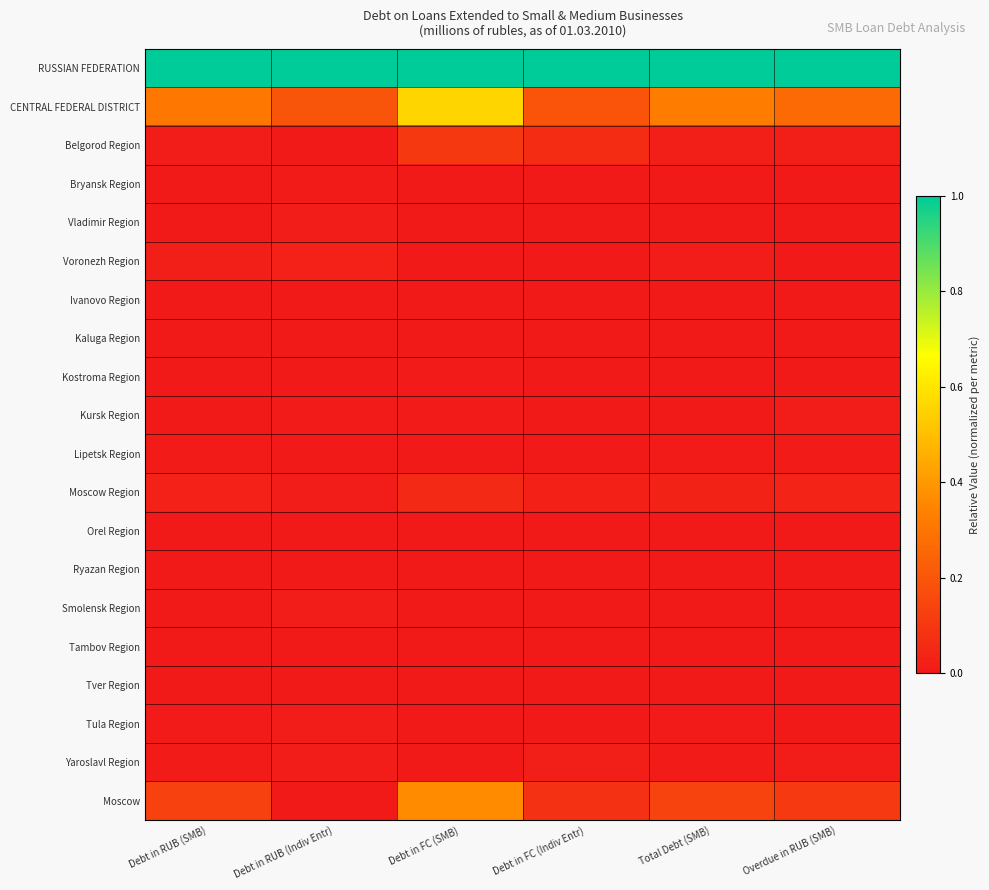

Reading left to right, what are all the values shown in this chart?

RUSSIAN FEDERATION: Debt in RUB (SMB)=1.0	Debt in RUB (Indiv Entr)=1.0	Debt in FC (SMB)=1.0	Debt in FC (Indiv Entr)=1.0	Total Debt (SMB)=1.0	Overdue in RUB (SMB)=1.0
CENTRAL FEDERAL DISTRICT: Debt in RUB (SMB)=0.3	Debt in RUB (Indiv Entr)=0.2	Debt in FC (SMB)=0.6	Debt in FC (Indiv Entr)=0.2	Total Debt (SMB)=0.3	Overdue in RUB (SMB)=0.3
Belgorod Region: Debt in RUB (SMB)=0.0	Debt in RUB (Indiv Entr)=0.0	Debt in FC (SMB)=0.1	Debt in FC (Indiv Entr)=0.1	Total Debt (SMB)=0.0	Overdue in RUB (SMB)=0.0
Bryansk Region: Debt in RUB (SMB)=0.0	Debt in RUB (Indiv Entr)=0.0	Debt in FC (SMB)=0.0	Debt in FC (Indiv Entr)=0.0	Total Debt (SMB)=0.0	Overdue in RUB (SMB)=0.0
Vladimir Region: Debt in RUB (SMB)=0.0	Debt in RUB (Indiv Entr)=0.0	Debt in FC (SMB)=0.0	Debt in FC (Indiv Entr)=0.0	Total Debt (SMB)=0.0	Overdue in RUB (SMB)=0.0
Voronezh Region: Debt in RUB (SMB)=0.0	Debt in RUB (Indiv Entr)=0.0	Debt in FC (SMB)=0.0	Debt in FC (Indiv Entr)=0.0	Total Debt (SMB)=0.0	Overdue in RUB (SMB)=0.0
Ivanovo Region: Debt in RUB (SMB)=0.0	Debt in RUB (Indiv Entr)=0.0	Debt in FC (SMB)=0.0	Debt in FC (Indiv Entr)=0.0	Total Debt (SMB)=0.0	Overdue in RUB (SMB)=0.0
Kaluga Region: Debt in RUB (SMB)=0.0	Debt in RUB (Indiv Entr)=0.0	Debt in FC (SMB)=0.0	Debt in FC (Indiv Entr)=0.0	Total Debt (SMB)=0.0	Overdue in RUB (SMB)=0.0
Kostroma Region: Debt in RUB (SMB)=0.0	Debt in RUB (Indiv Entr)=0.0	Debt in FC (SMB)=0.0	Debt in FC (Indiv Entr)=0.0	Total Debt (SMB)=0.0	Overdue in RUB (SMB)=0.0
Kursk Region: Debt in RUB (SMB)=0.0	Debt in RUB (Indiv Entr)=0.0	Debt in FC (SMB)=0.0	Debt in FC (Indiv Entr)=0.0	Total Debt (SMB)=0.0	Overdue in RUB (SMB)=0.0
Lipetsk Region: Debt in RUB (SMB)=0.0	Debt in RUB (Indiv Entr)=0.0	Debt in FC (SMB)=0.0	Debt in FC (Indiv Entr)=0.0	Total Debt (SMB)=0.0	Overdue in RUB (SMB)=0.0
Moscow Region: Debt in RUB (SMB)=0.0	Debt in RUB (Indiv Entr)=0.0	Debt in FC (SMB)=0.1	Debt in FC (Indiv Entr)=0.0	Total Debt (SMB)=0.0	Overdue in RUB (SMB)=0.0
Orel Region: Debt in RUB (SMB)=0.0	Debt in RUB (Indiv Entr)=0.0	Debt in FC (SMB)=0.0	Debt in FC (Indiv Entr)=0.0	Total Debt (SMB)=0.0	Overdue in RUB (SMB)=0.0
Ryazan Region: Debt in RUB (SMB)=0.0	Debt in RUB (Indiv Entr)=0.0	Debt in FC (SMB)=0.0	Debt in FC (Indiv Entr)=0.0	Total Debt (SMB)=0.0	Overdue in RUB (SMB)=0.0
Smolensk Region: Debt in RUB (SMB)=0.0	Debt in RUB (Indiv Entr)=0.0	Debt in FC (SMB)=0.0	Debt in FC (Indiv Entr)=0.0	Total Debt (SMB)=0.0	Overdue in RUB (SMB)=0.0
Tambov Region: Debt in RUB (SMB)=0.0	Debt in RUB (Indiv Entr)=0.0	Debt in FC (SMB)=0.0	Debt in FC (Indiv Entr)=0.0	Total Debt (SMB)=0.0	Overdue in RUB (SMB)=0.0
Tver Region: Debt in RUB (SMB)=0.0	Debt in RUB (Indiv Entr)=0.0	Debt in FC (SMB)=0.0	Debt in FC (Indiv Entr)=0.0	Total Debt (SMB)=0.0	Overdue in RUB (SMB)=0.0
Tula Region: Debt in RUB (SMB)=0.0	Debt in RUB (Indiv Entr)=0.0	Debt in FC (SMB)=0.0	Debt in FC (Indiv Entr)=0.0	Total Debt (SMB)=0.0	Overdue in RUB (SMB)=0.0
Yaroslavl Region: Debt in RUB (SMB)=0.0	Debt in RUB (Indiv Entr)=0.0	Debt in FC (SMB)=0.0	Debt in FC (Indiv Entr)=0.0	Total Debt (SMB)=0.0	Overdue in RUB (SMB)=0.0
Moscow: Debt in RUB (SMB)=0.1	Debt in RUB (Indiv Entr)=0.0	Debt in FC (SMB)=0.4	Debt in FC (Indiv Entr)=0.1	Total Debt (SMB)=0.1	Overdue in RUB (SMB)=0.1